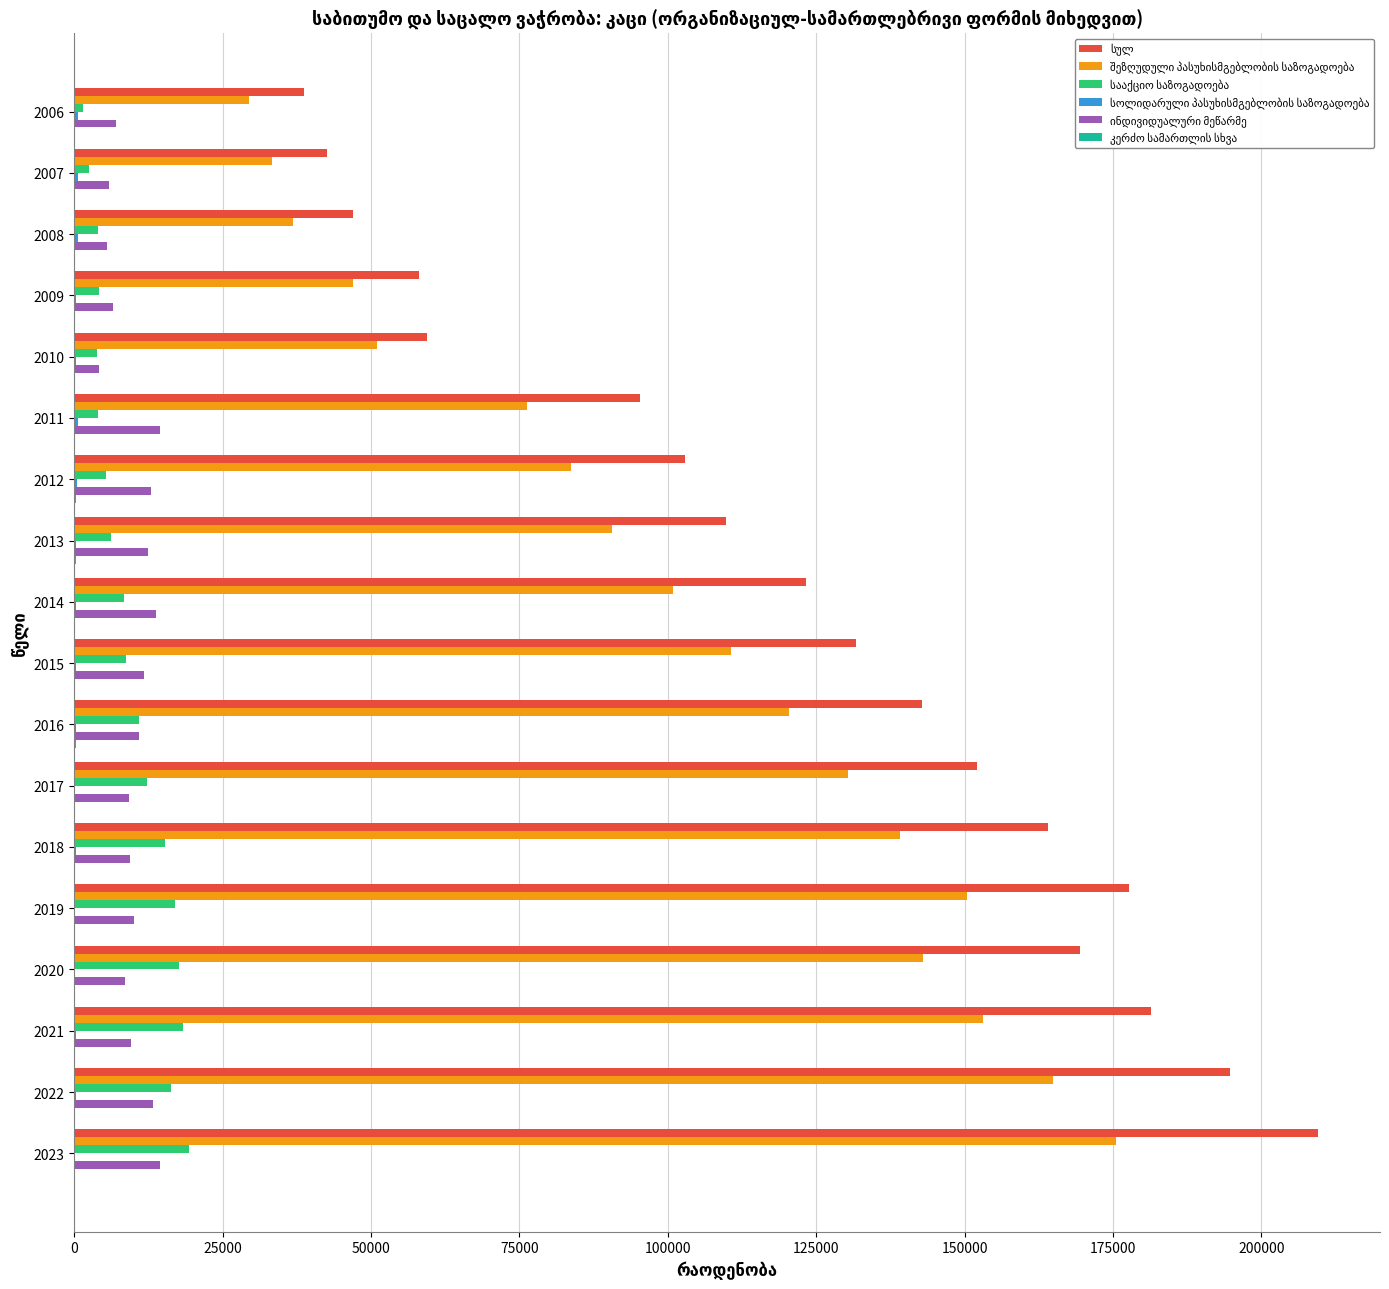

What is the greatest value displayed?

209503